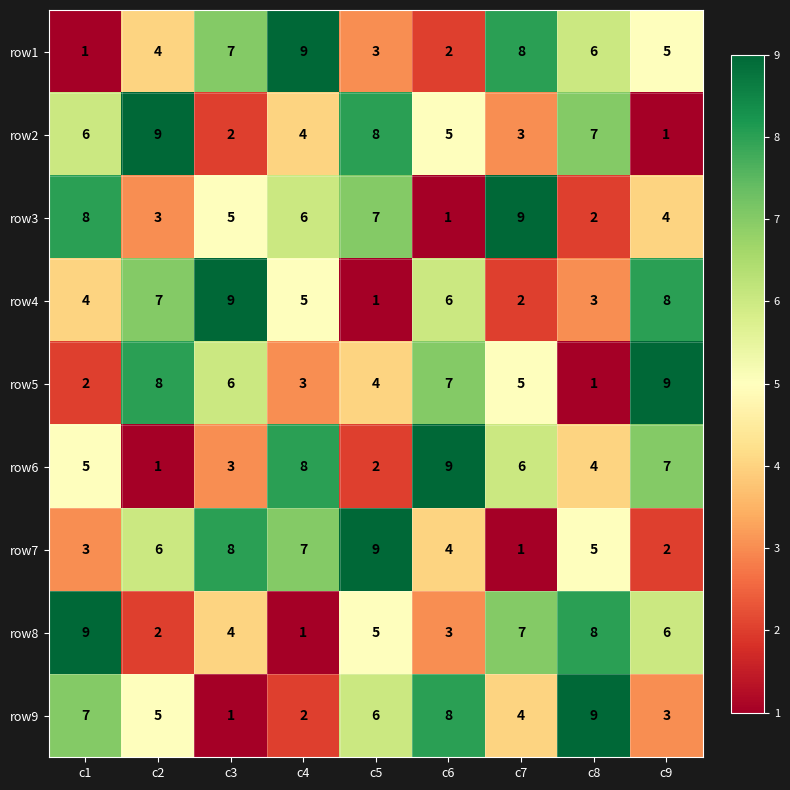

At which label does row8 reach its peak?

c1